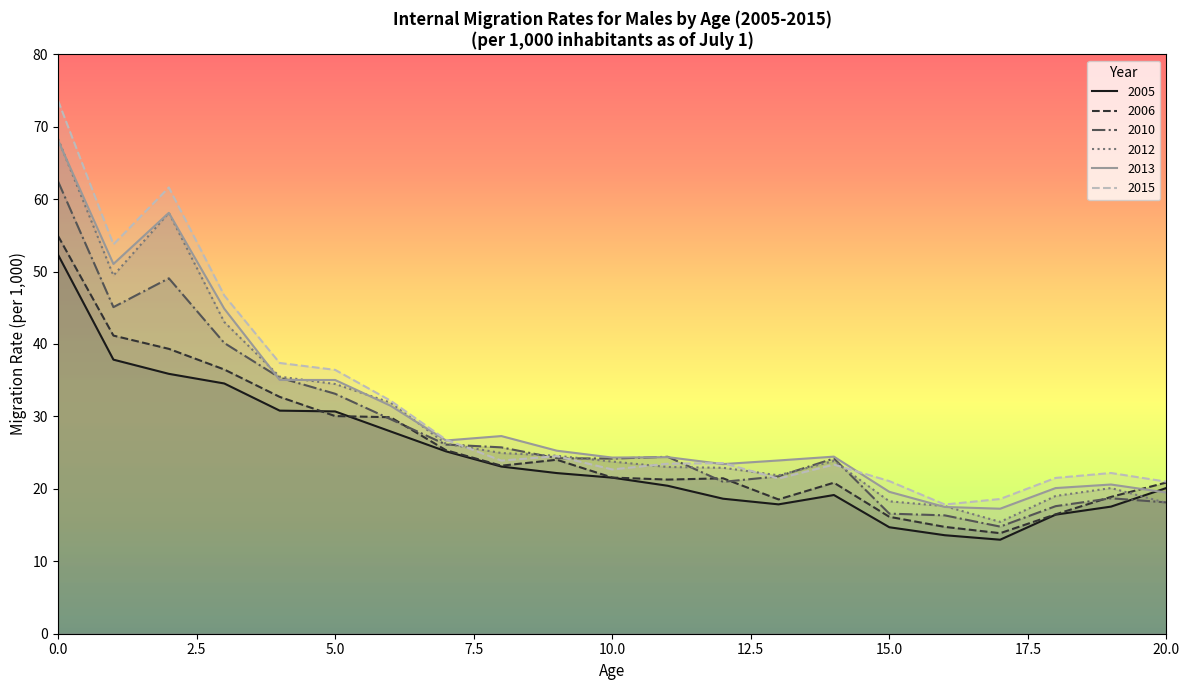

Is it true that 2012 equals 23.0 at 11?

True